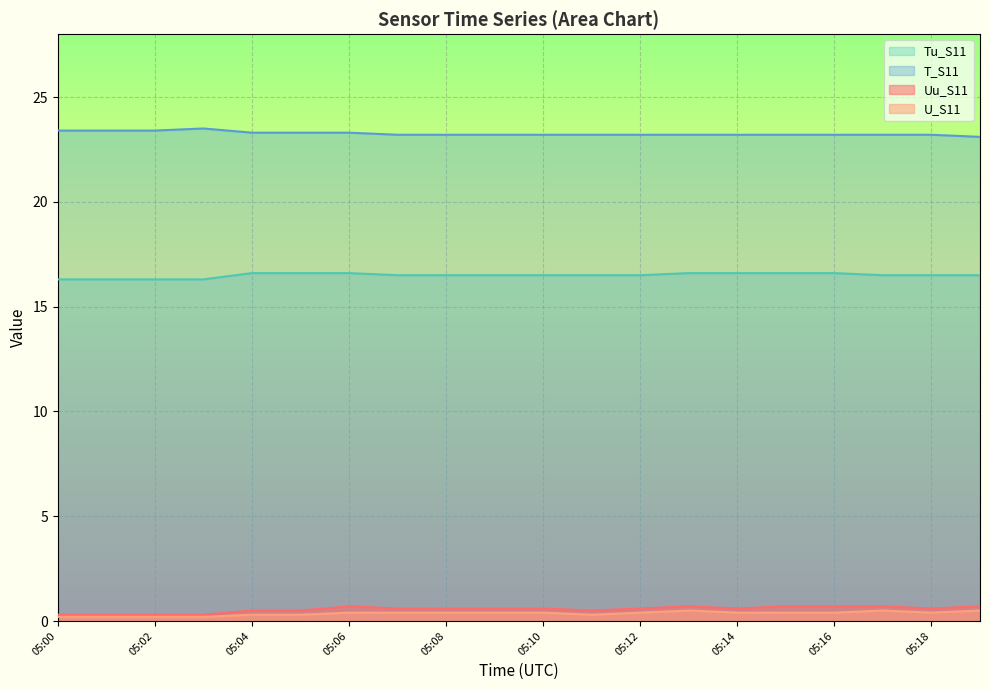

How many Uu_S11 values are between 0 and 1?

20